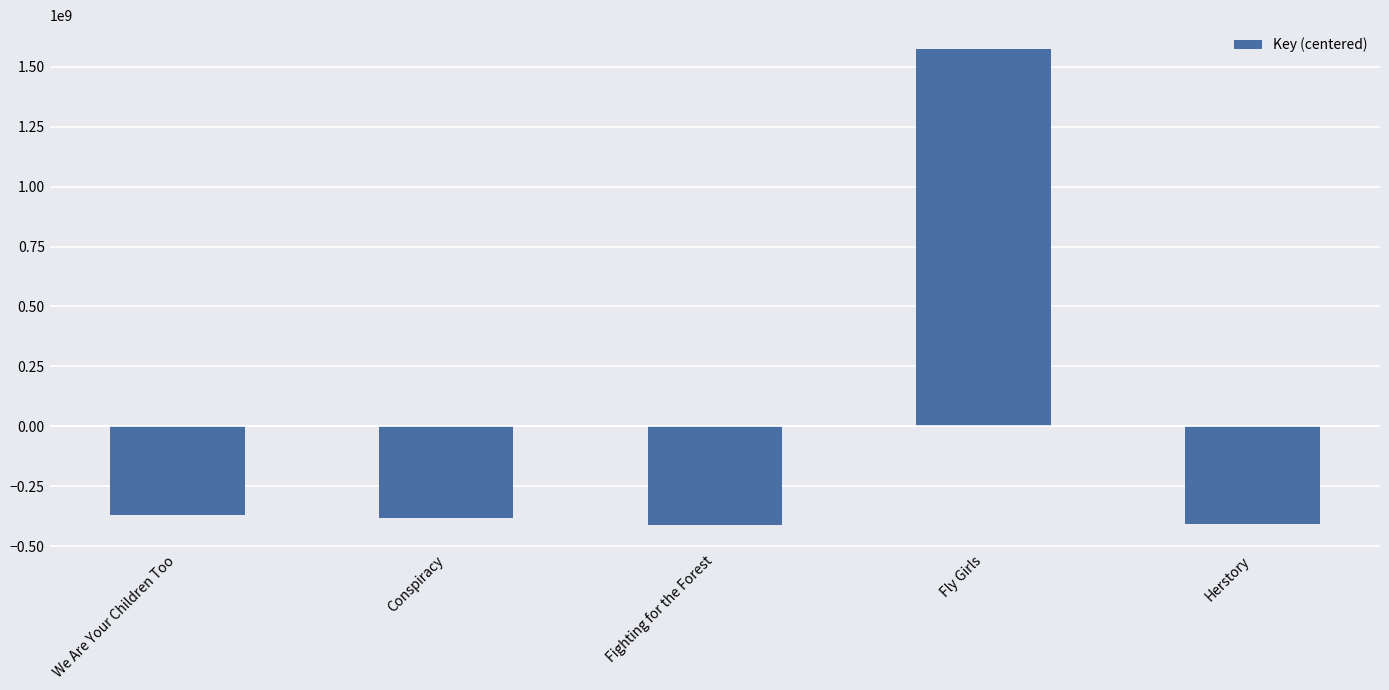

Is it true that the value at Fly Girls is 1045344040.6?

False